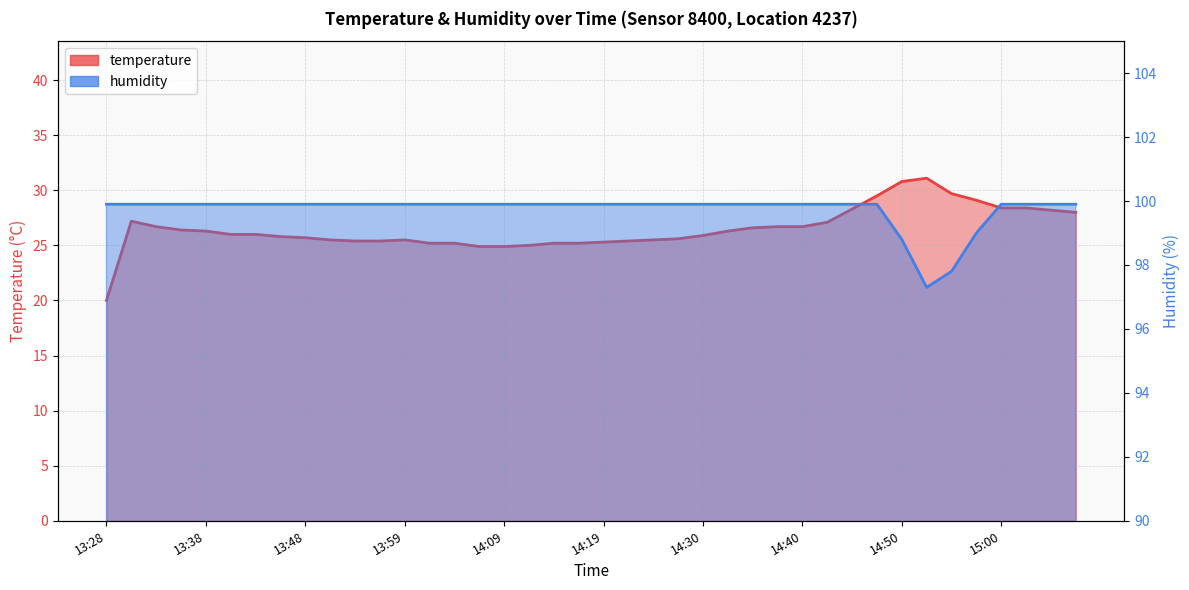

Which series has the widest spread of values?

temperature